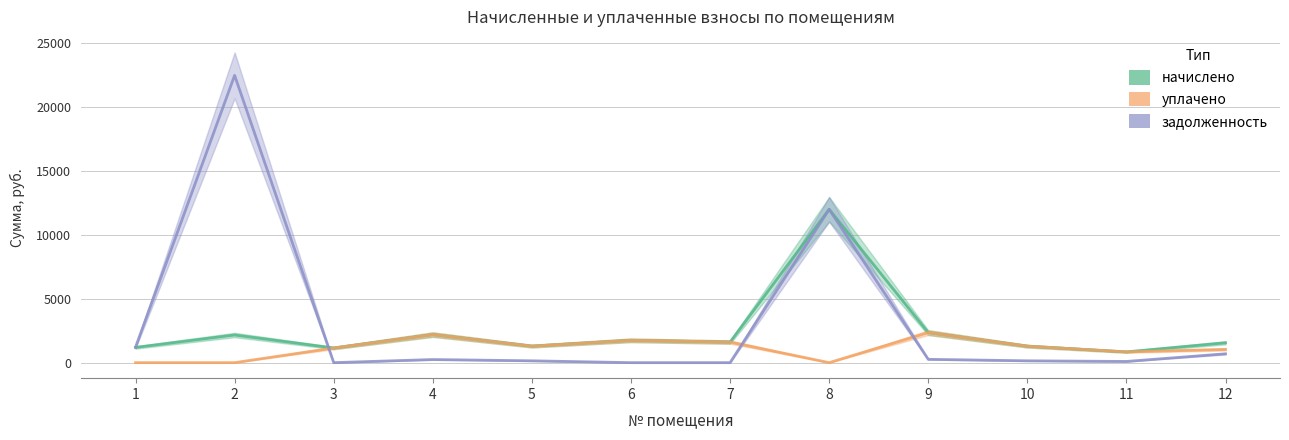

List the series in order of their overall mean, lowest first.

уплачено, начислено, задолженность